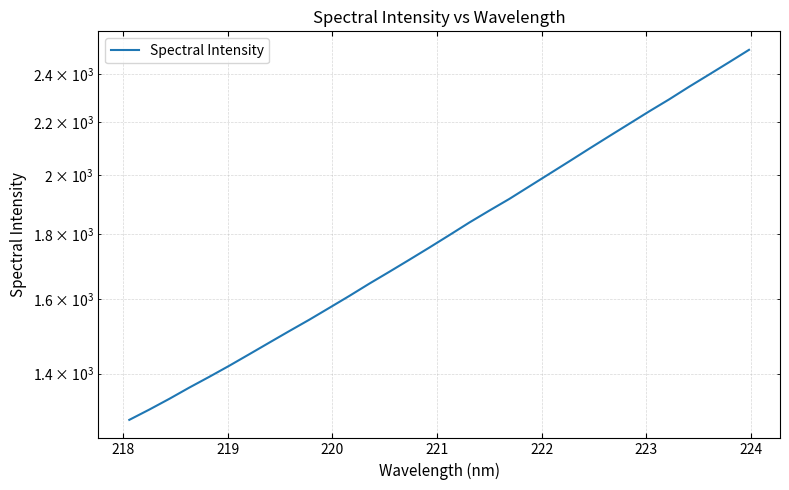

The chart shows a value of 1312.6 at 218. True or false?

True